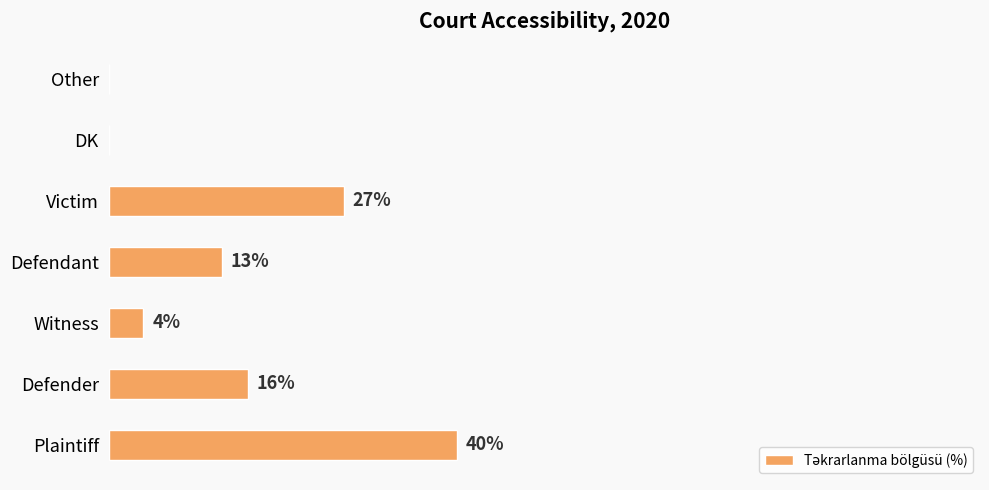

Which label corresponds to the largest value in the chart?

Plaintiff